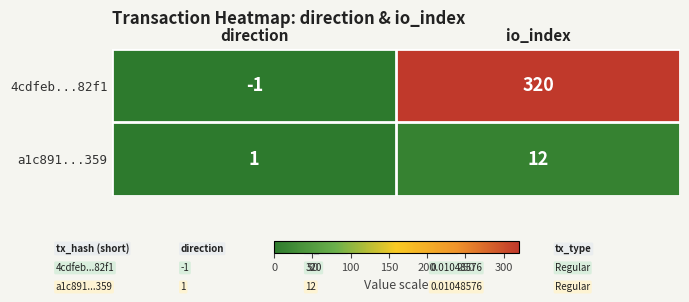

Rank the series by their average value, from highest to lowest.

4cdfeb...82f1, a1c891...359